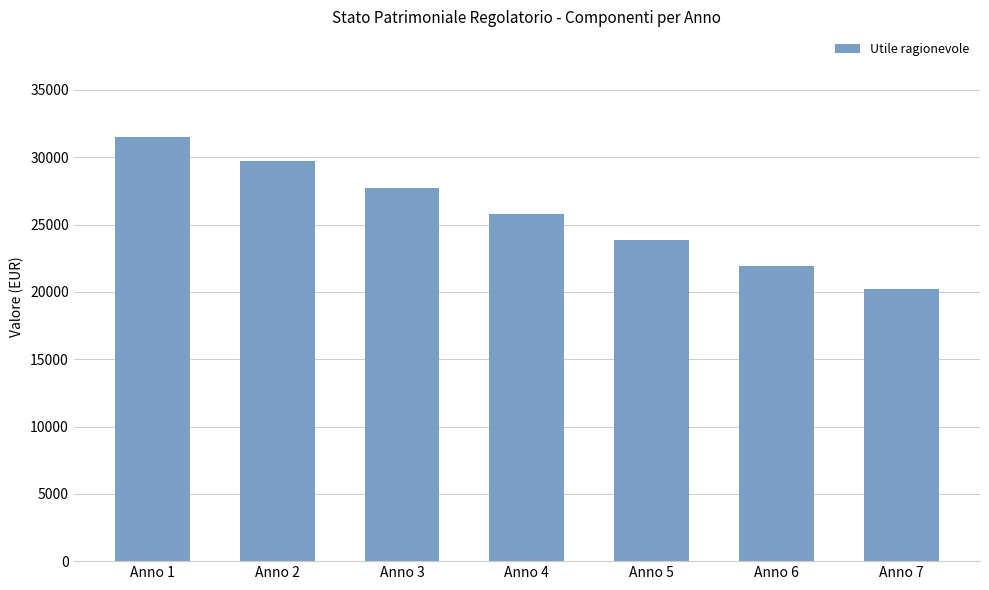

How many data points are above 25804?

4